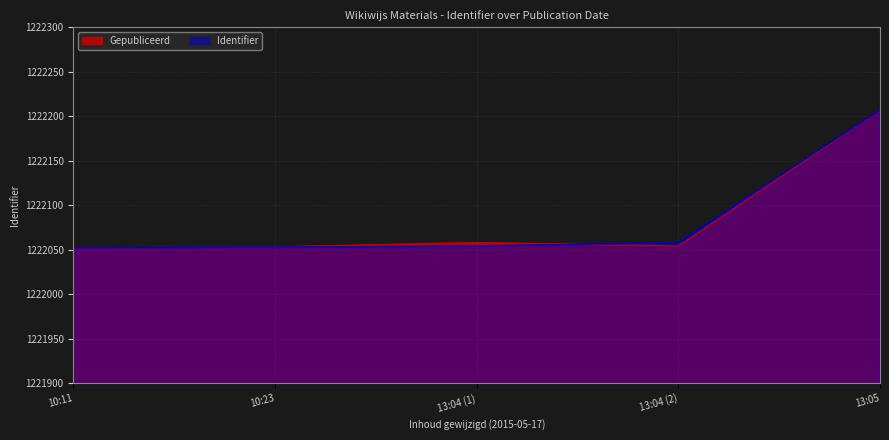

What is the greatest value displayed?

1222207